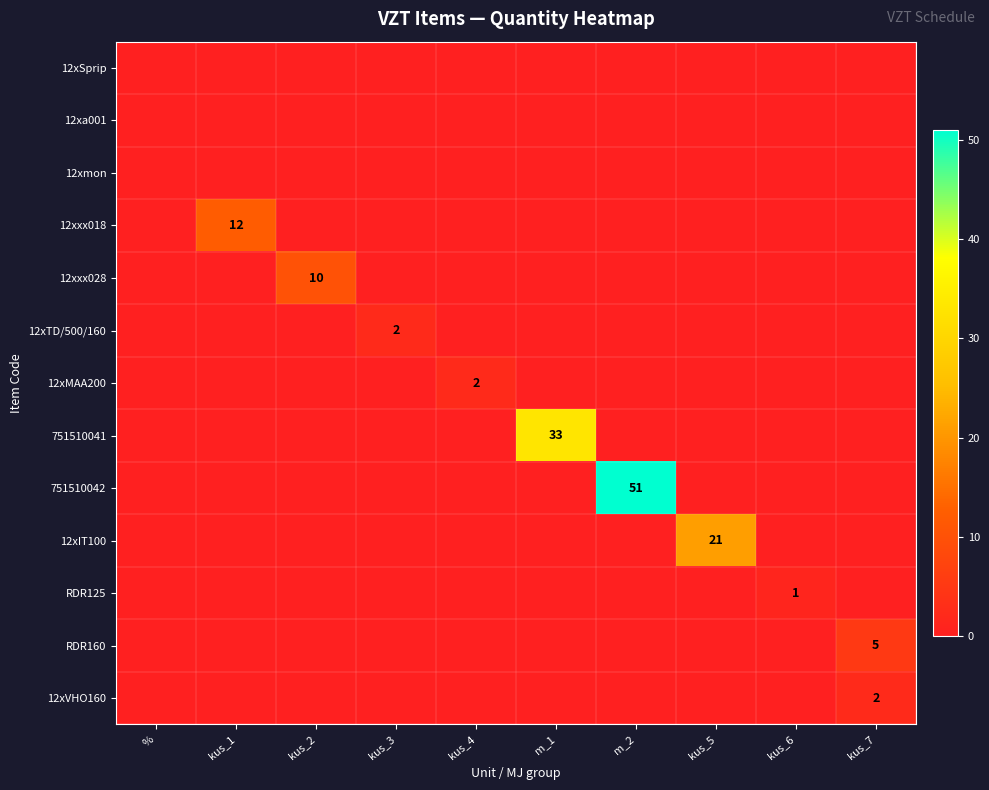

Which series has the largest total across all categories?

751510042